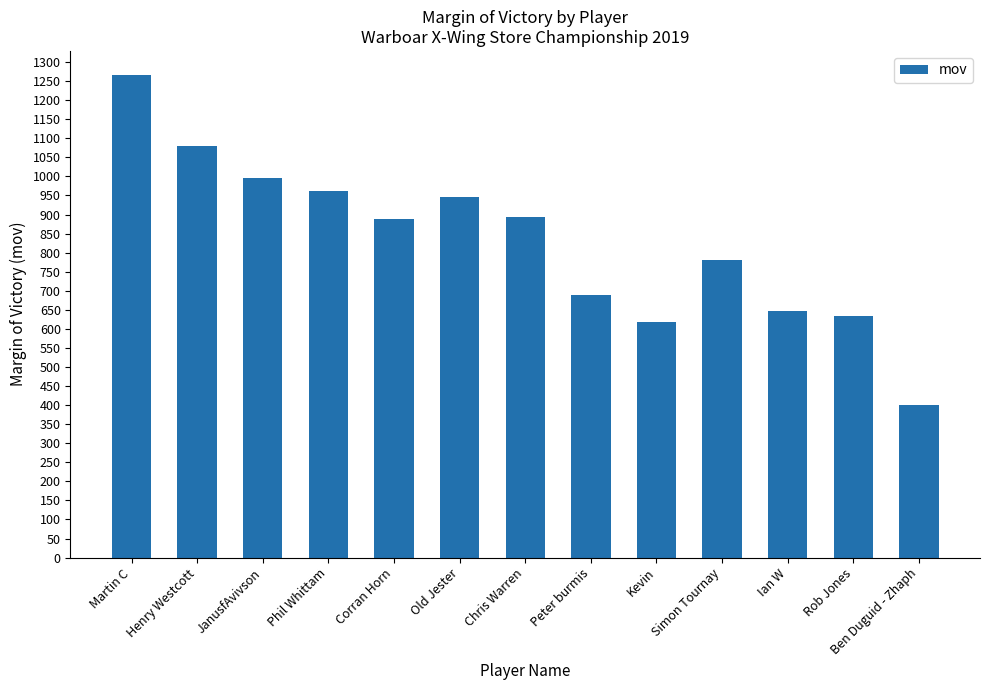

At which label is the value closest to 833?

Simon Tournay